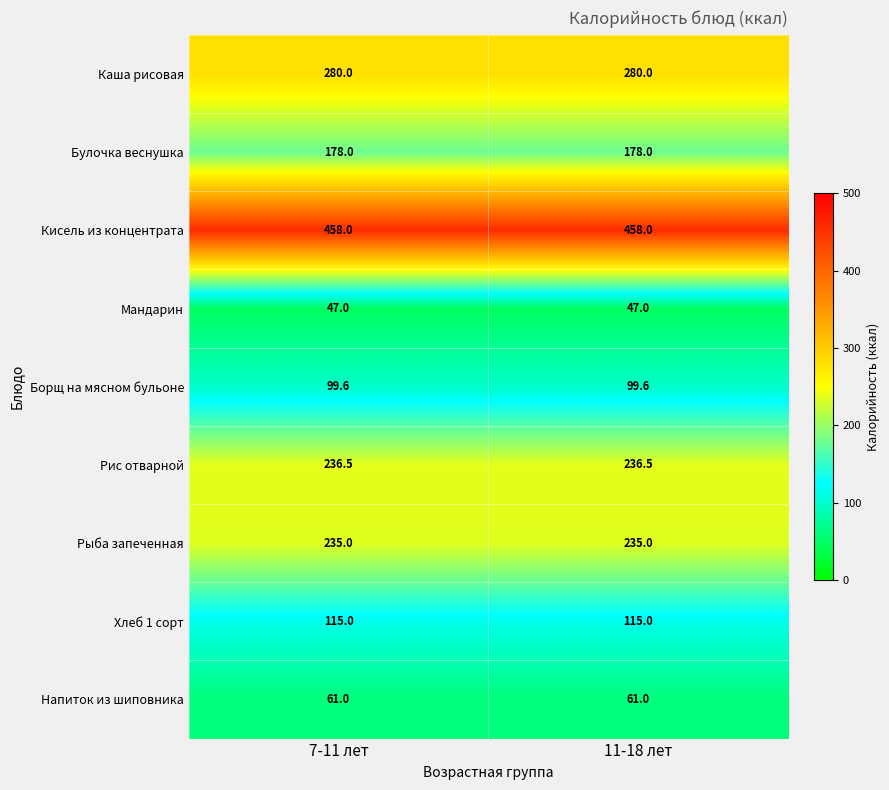

List the labels in order of Хлеб 1 сорт value, largest first.

7-11 лет, 11-18 лет